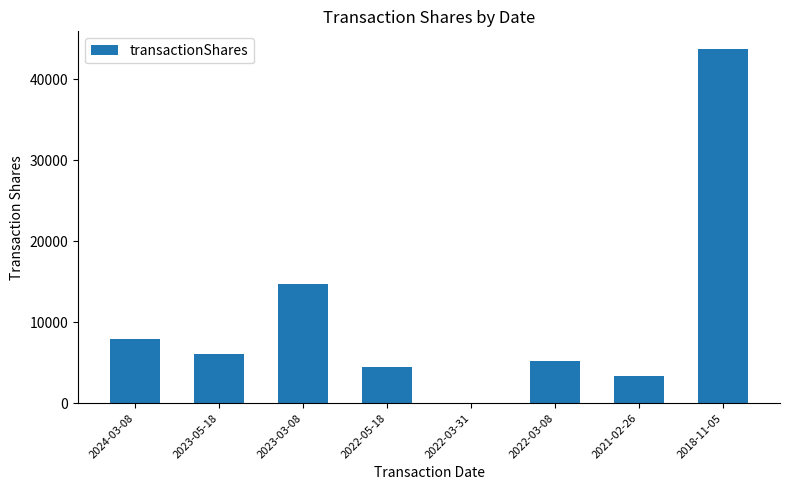

Approximately how many times larger is the value at 2018-11-05 compared to 2024-03-08?

5.5